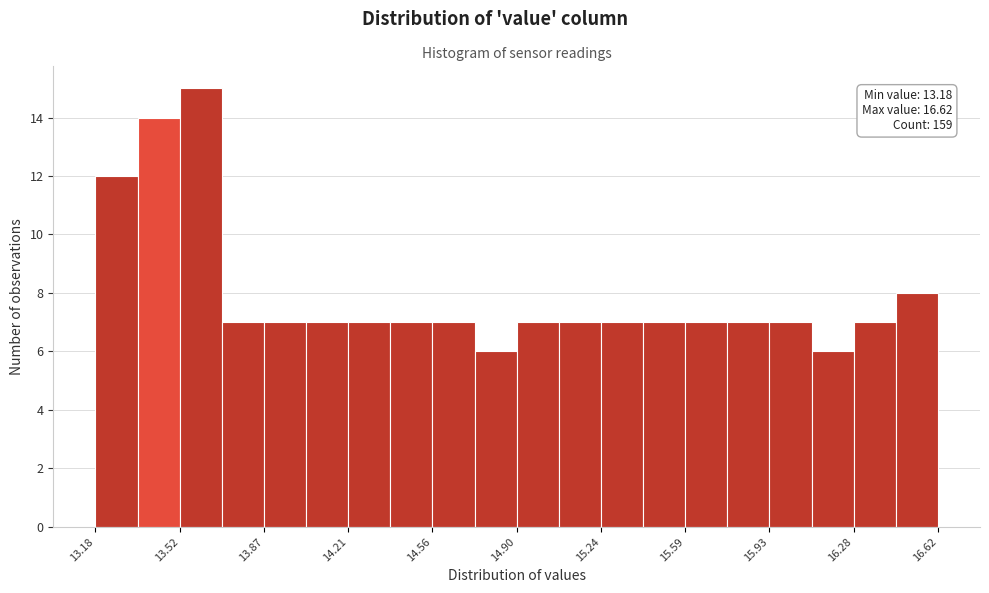

Around what value on the x-axis is the tallest bar? Give the approximate position of its centre, as read against the axis.

13.60